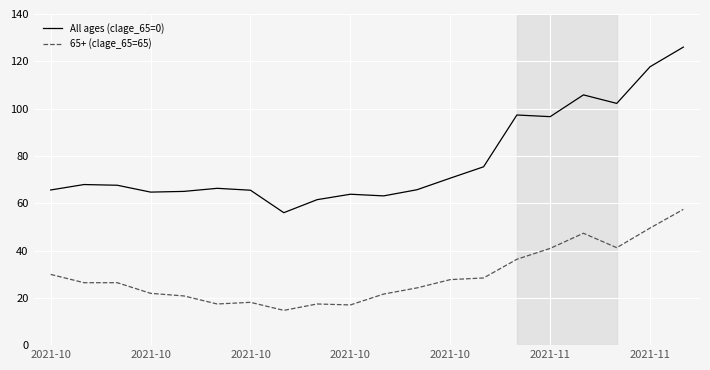

Which series has the largest total across all categories?

All ages (clage_65=0)